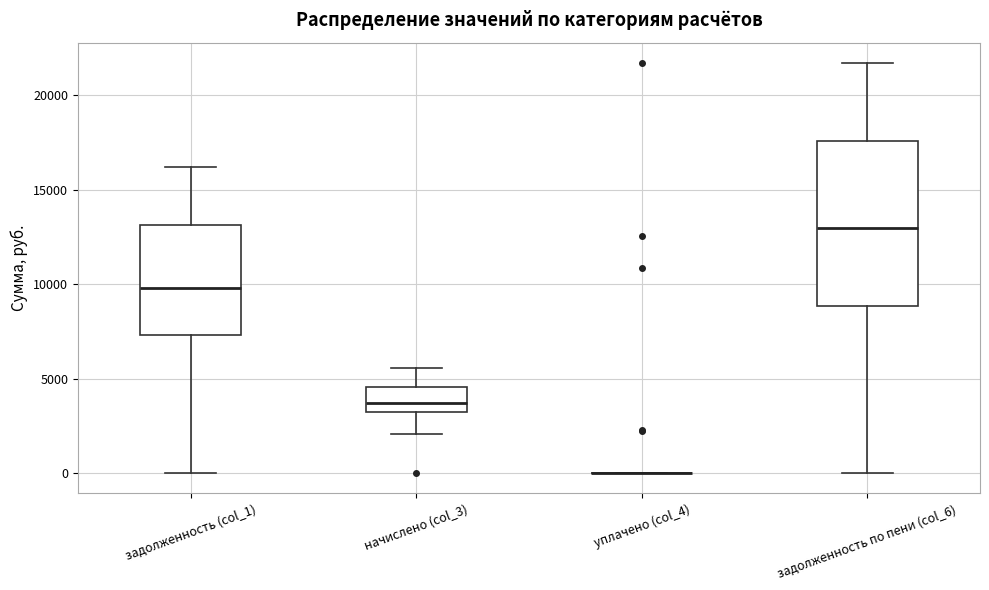

Reading left to right, transcribe this box plot: for each box, give where its median line is, the range the box spans, and where its two whiskers end, as read against the y-axis. The values are not printed on the chart, so give them approximately, as read against the axis.

задолженность (col_1): median 10000, box 7500 to 13000, whiskers 0 to 16000
начислено (col_3): median 3500, box 3000 to 4500, whiskers 2000 to 5500
уплачено (col_4): box collapsed to a line at 0, whiskers 0 to 0
задолженность по пени (col_6): median 13000, box 9000 to 17500, whiskers 0 to 21500